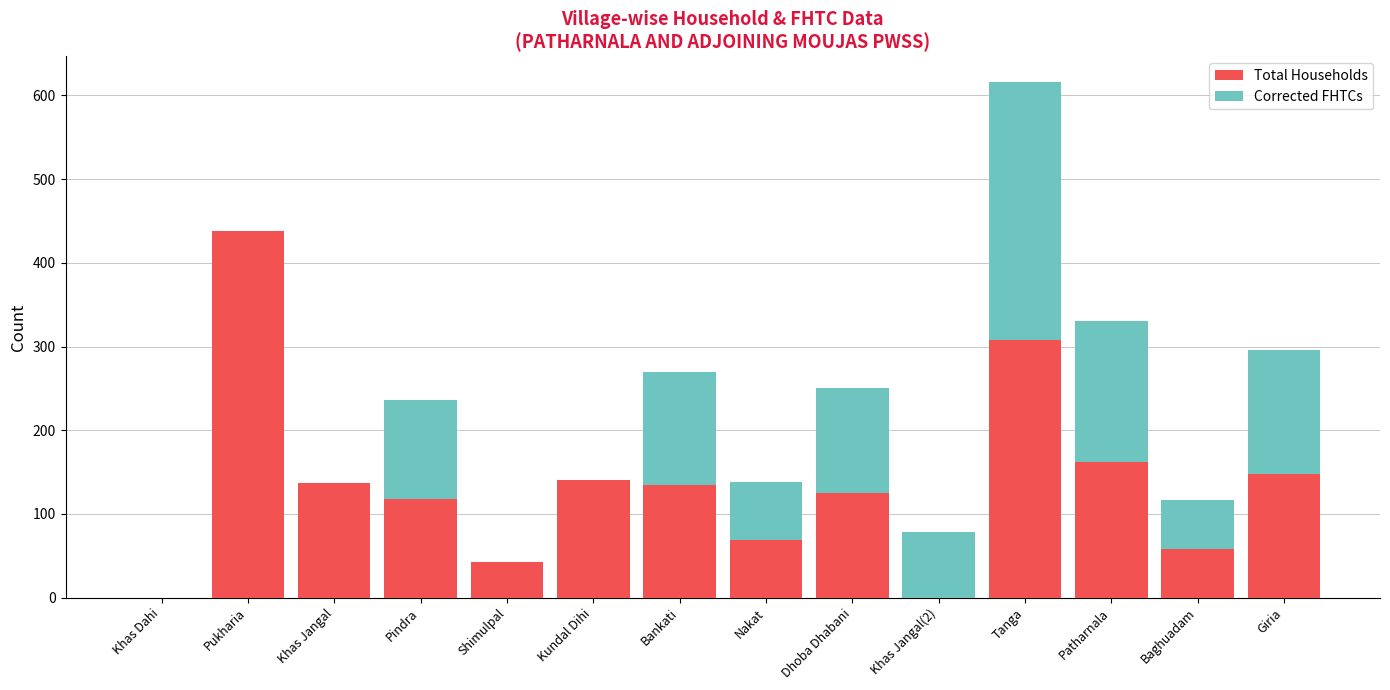

What is the maximum value for Total Households?

438